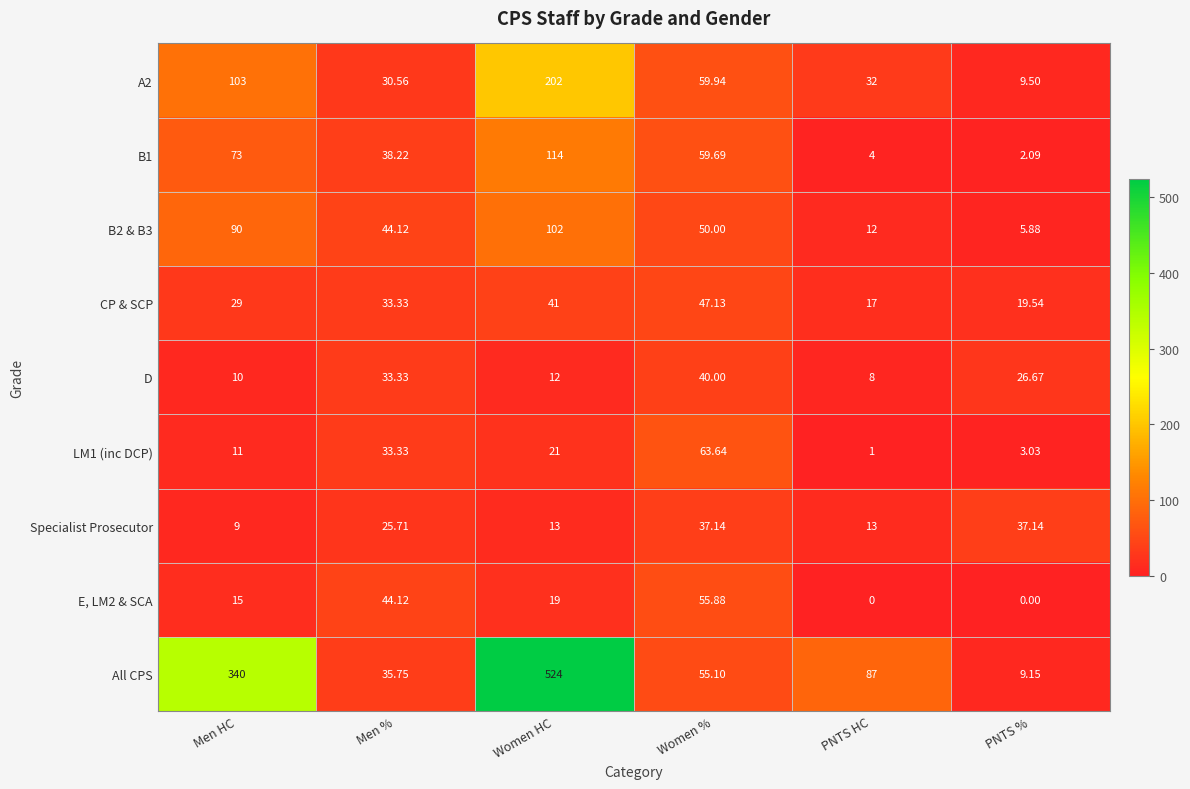

At which label does E, LM2 & SCA first exceed 19?

Men %